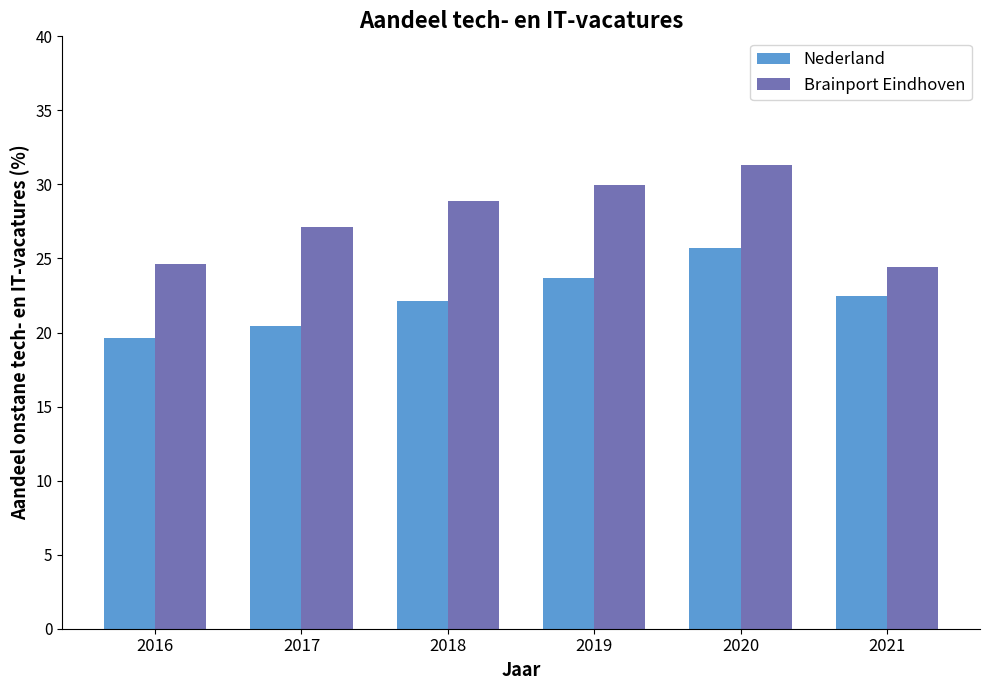

What are all the series names shown in the legend?

Nederland, Brainport Eindhoven